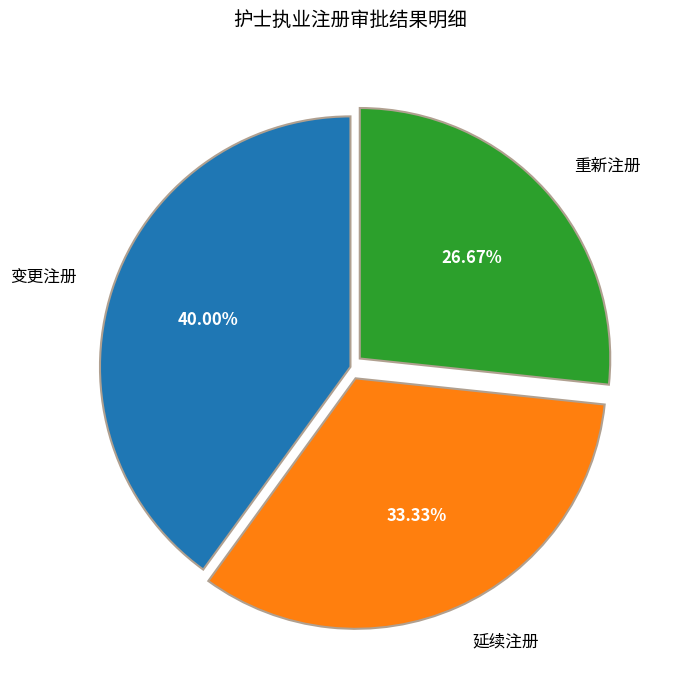

What percentage is the 延续注册 slice, to the nearest percent?

33%